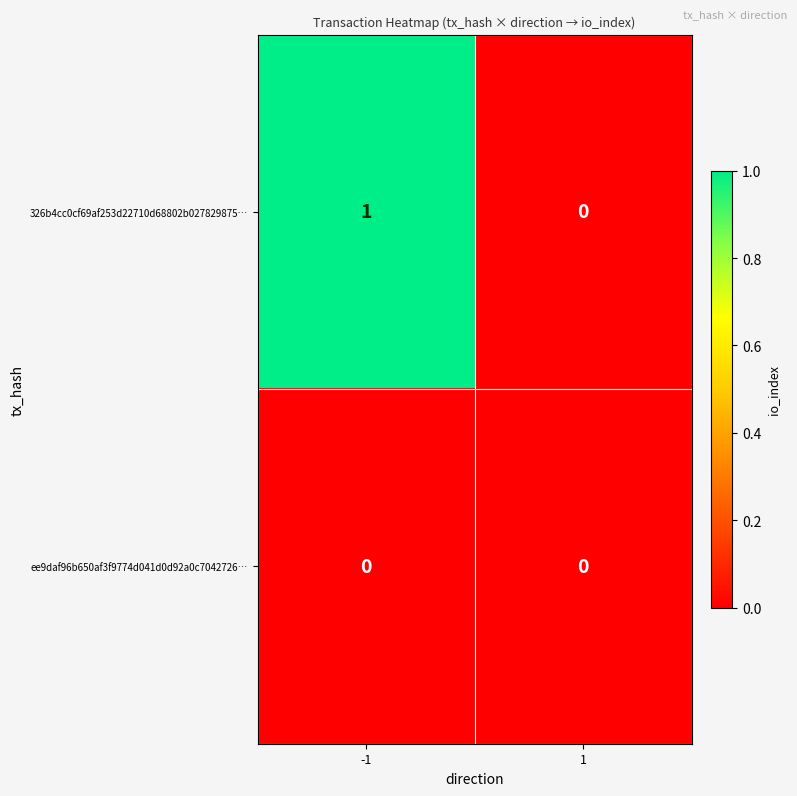

True or false: 326b4cc0cf69af253d22710d68802b027829875… has a value of -1 at 1.

False